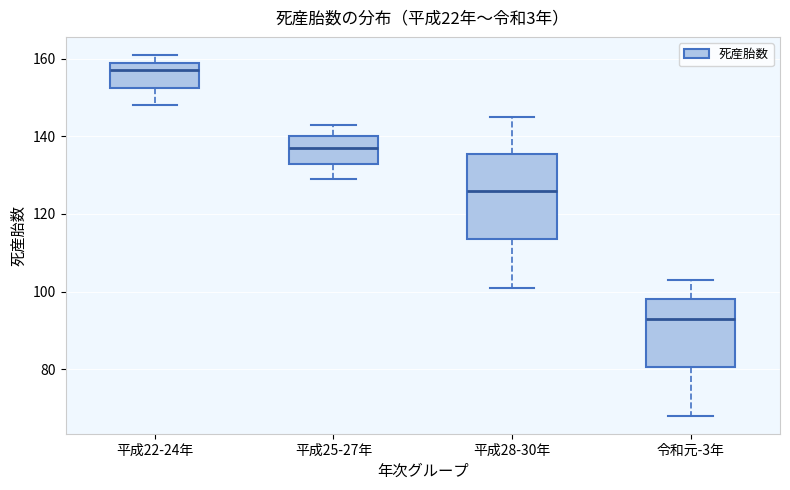

Comparing the boxes themselves (not the whiskers), which one is the tallest?

平成28-30年